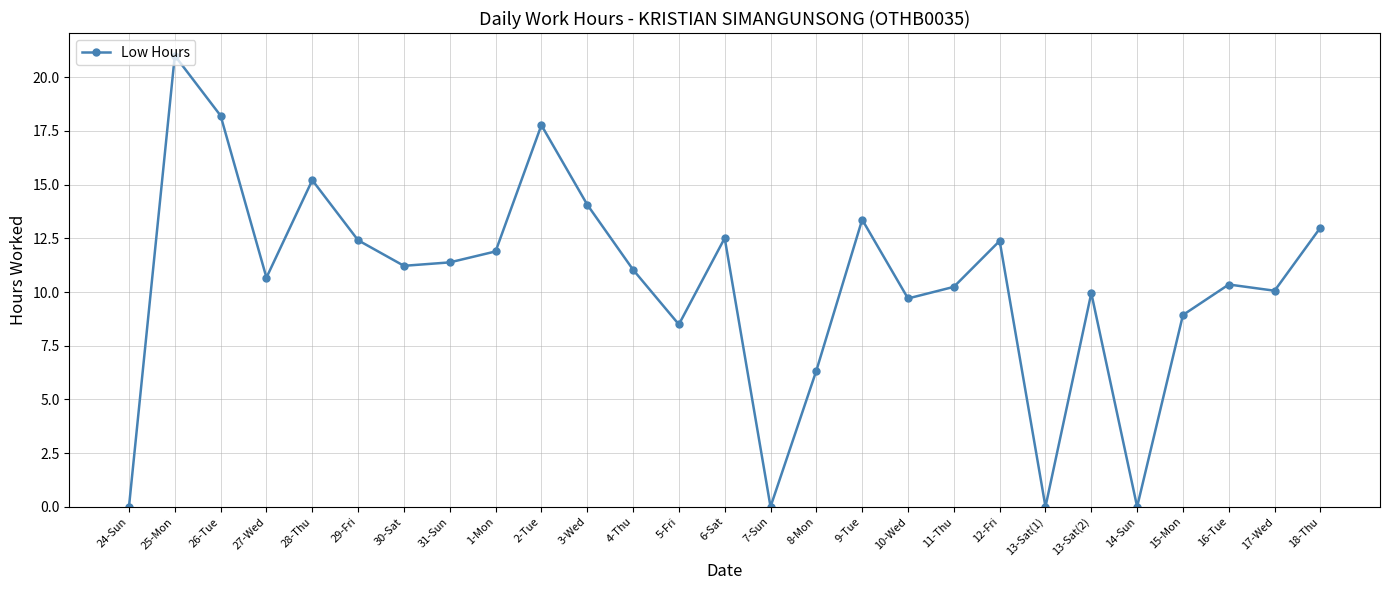

Which category has the highest value across all series?

25-Mon